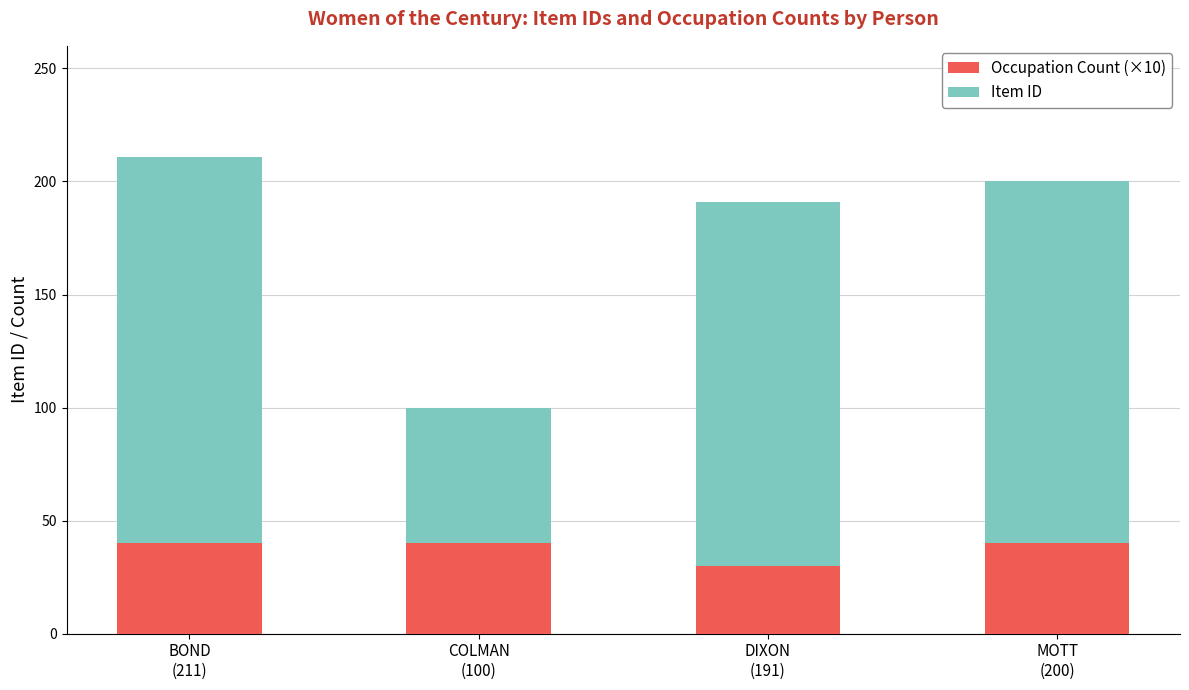

What is the lowest value of the Occupation Count (×10) series?

30